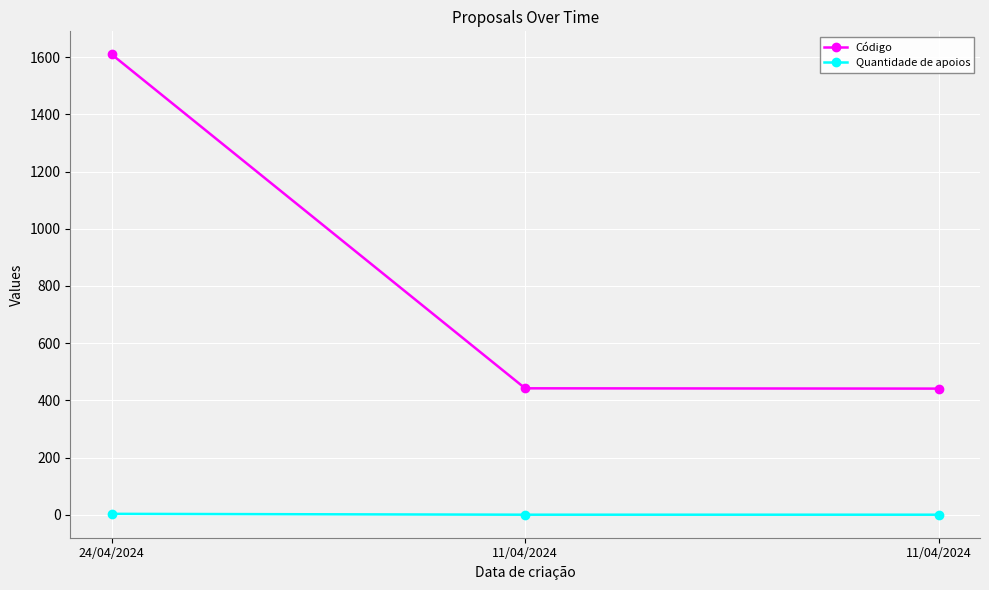

What are all the series names shown in the legend?

Código, Quantidade de apoios